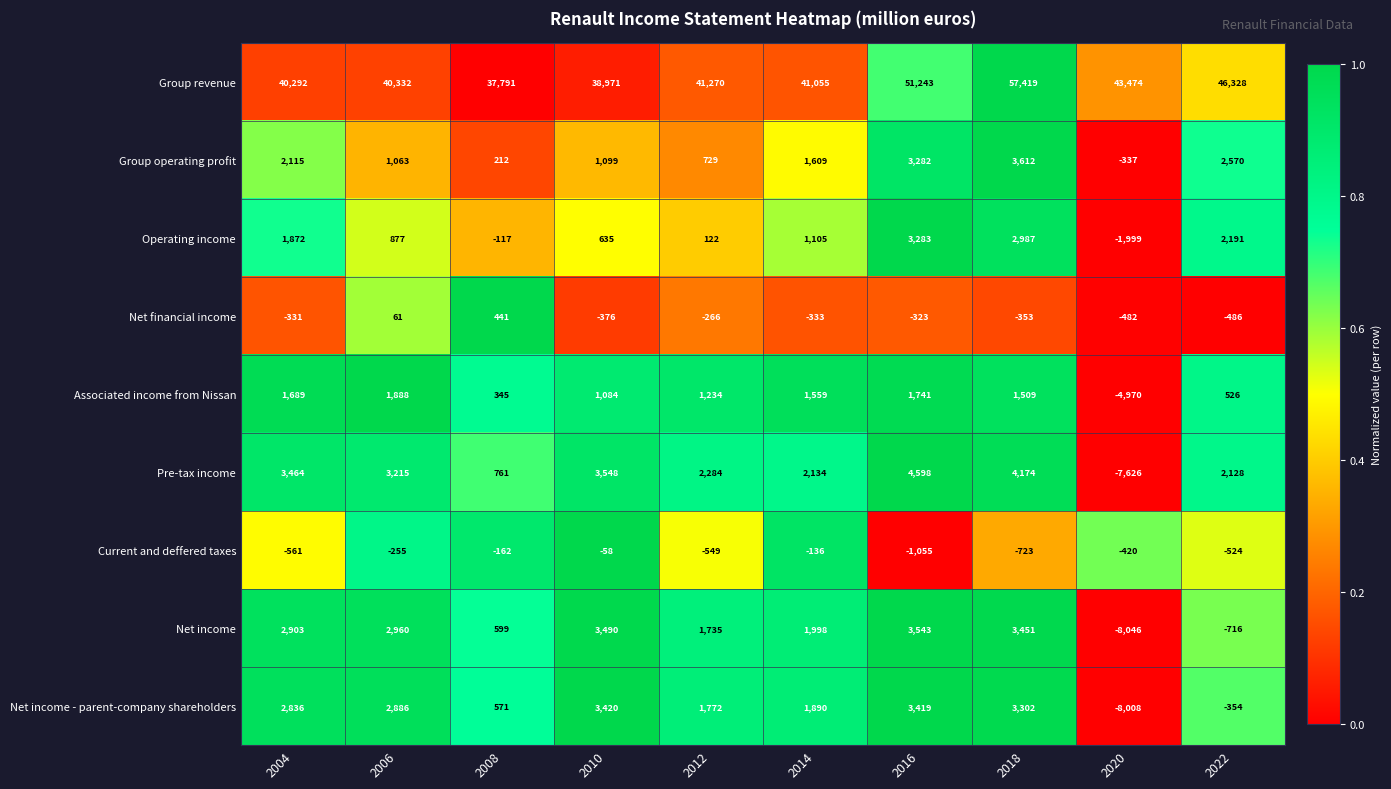

Is it true that Group revenue equals 51243 at 2016?

True